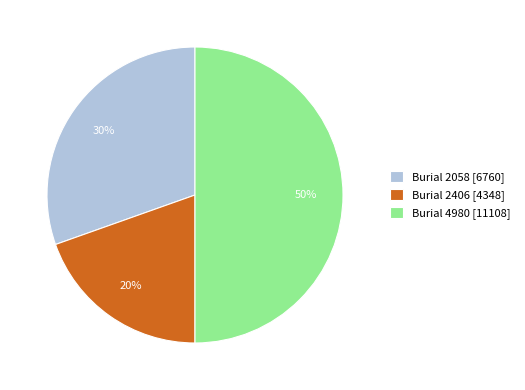

True or false: Burial 2058 [6760] accounts for 25% of the total.

False